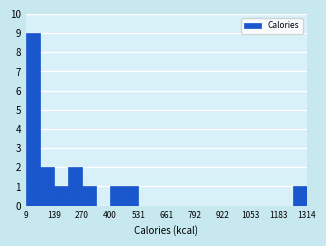

Around what value on the x-axis is the tallest bar? Give the approximate position of its centre, as read against the axis.

40